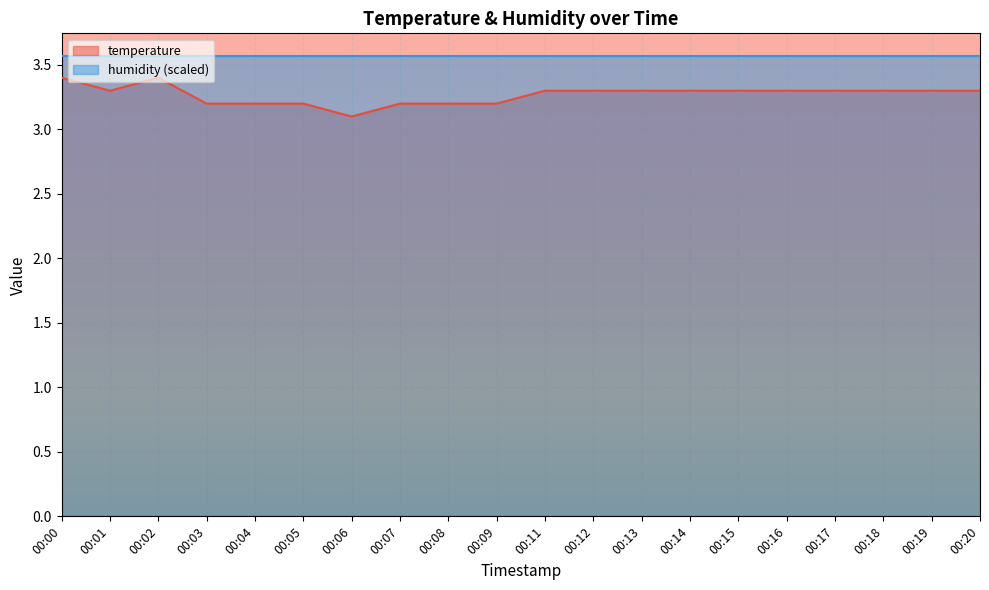

Which category has the highest value across all series?

00:00